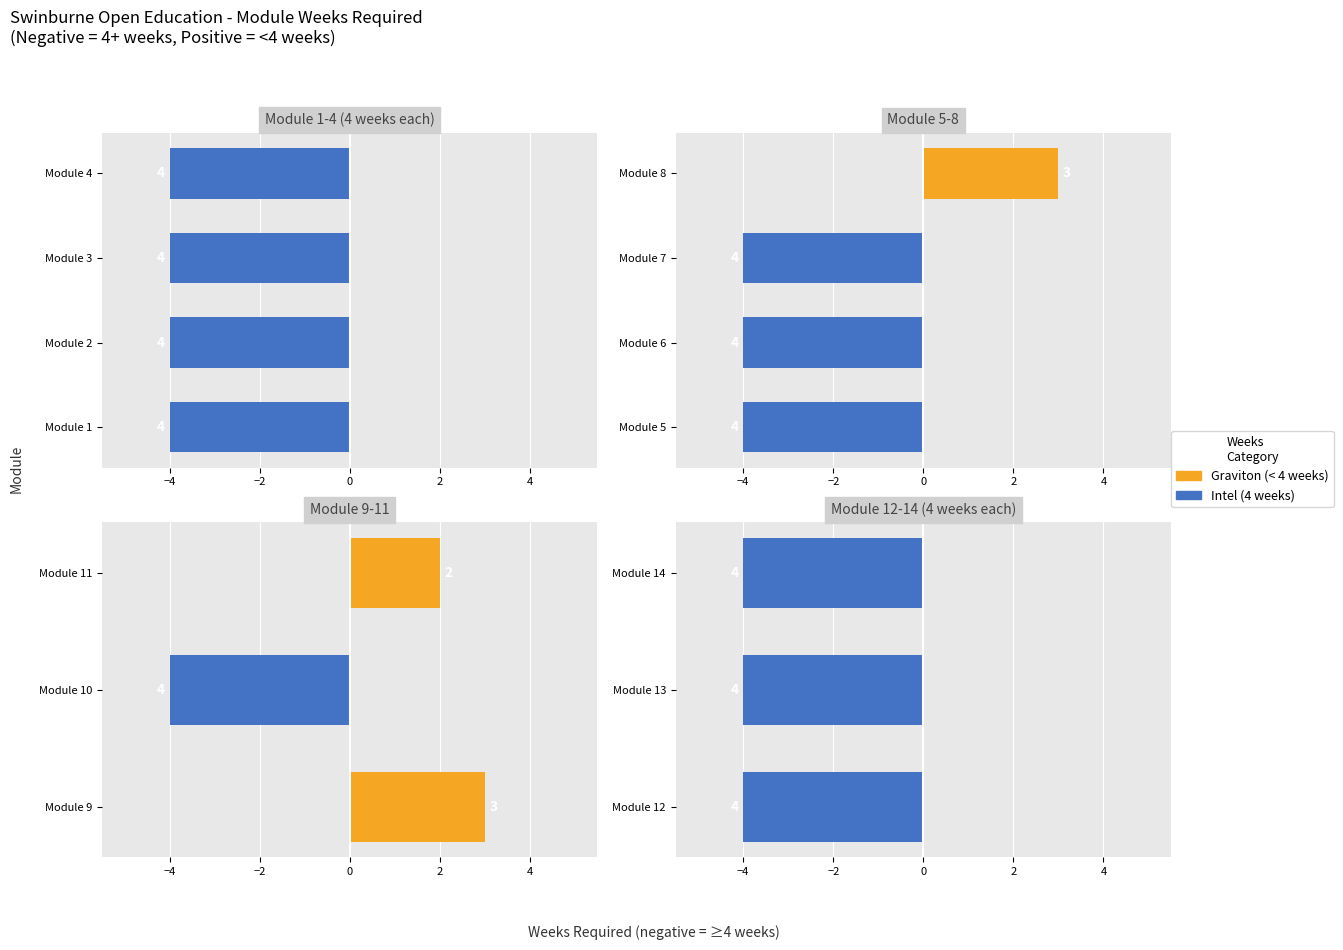

How many bars are there in total?

14